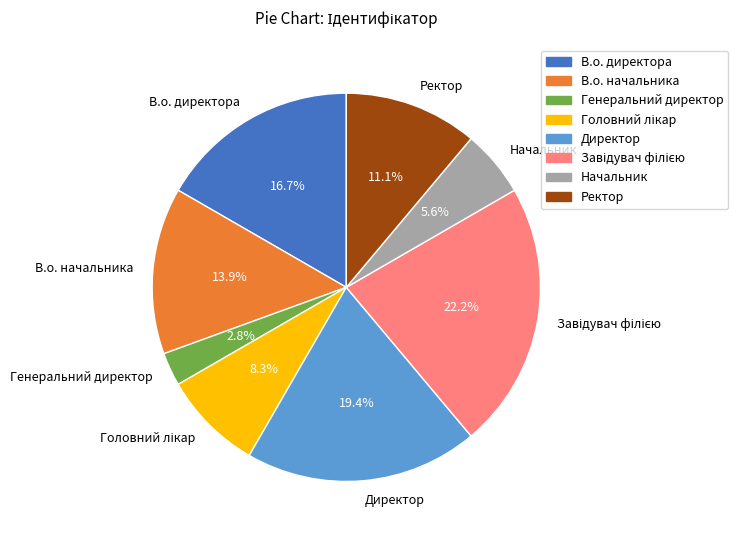

What is the total percentage of Директор and Генеральний директор?

22.2%